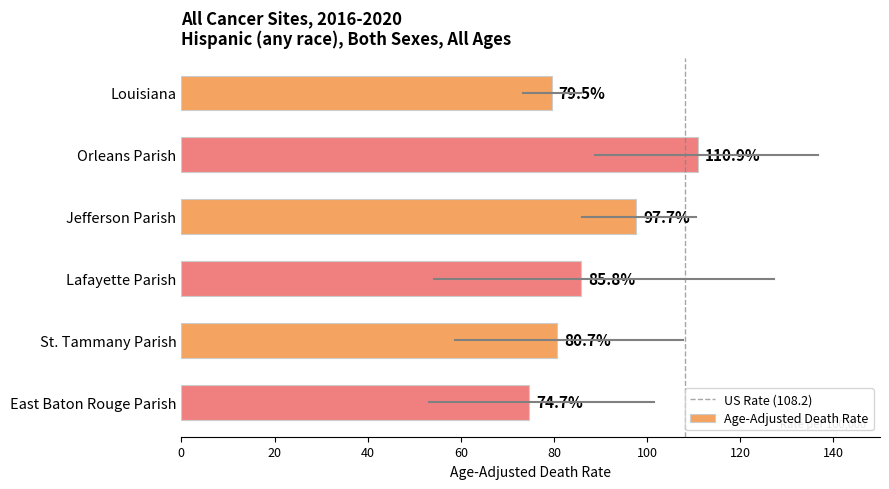

What is the greatest value displayed?

110.9